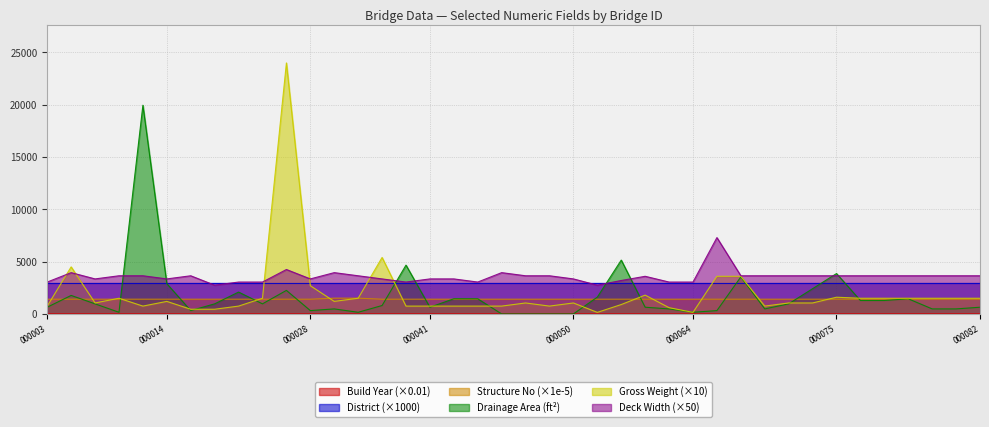

True or false: i17 and i5 intersect in this chart.

False